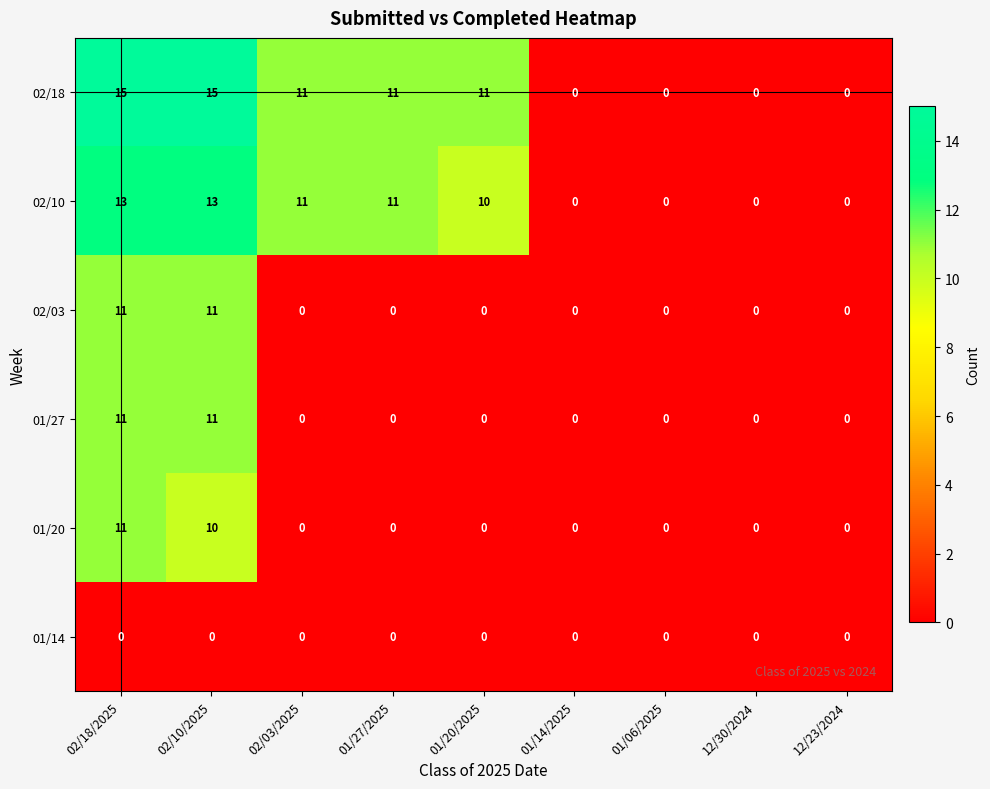

What is the maximum value shown in the chart?

15